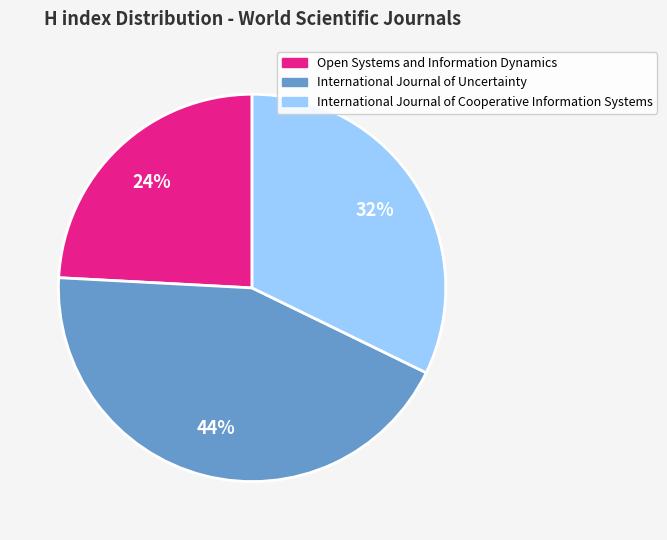

Is it true that International Journal of Uncertainty is 38% of the pie?

False